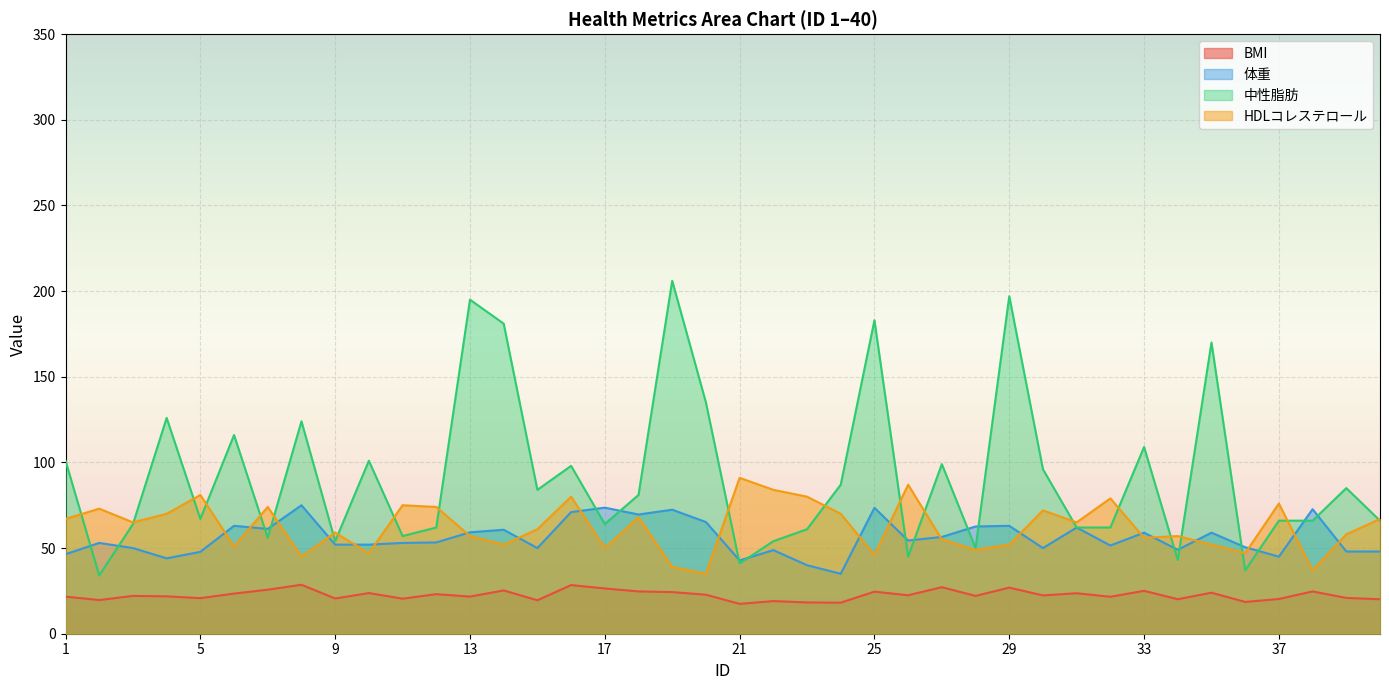

Read the 中性脂肪 value at 19.

206.0